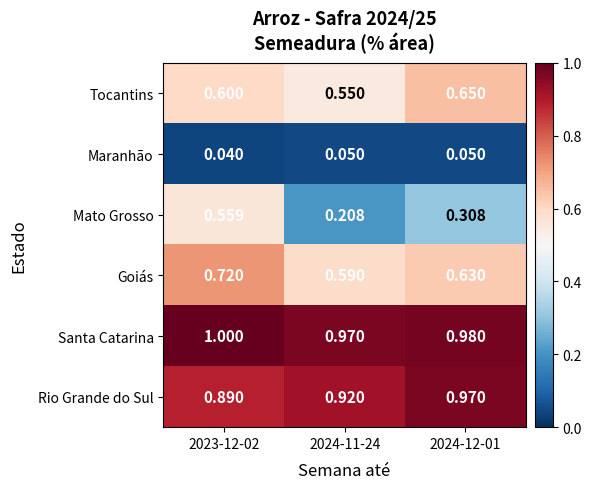

Which series has the largest total across all categories?

Santa Catarina